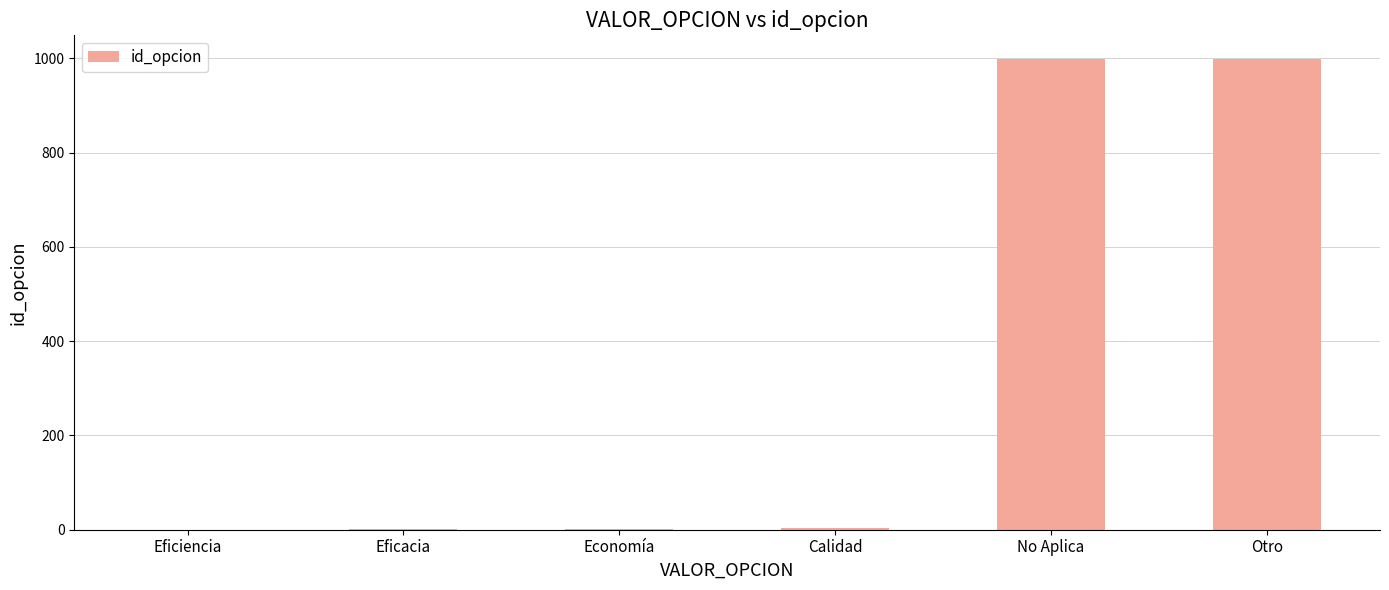

What is the maximum value shown in the chart?

999